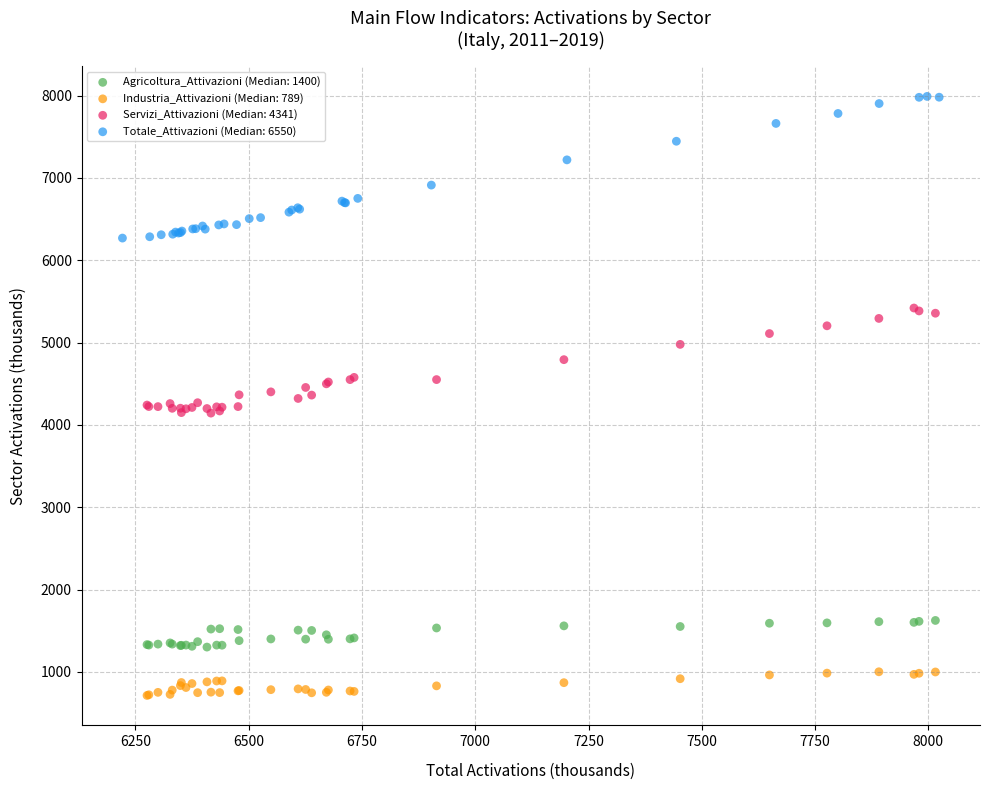

What are all the series names shown in the legend?

Agricoltura_Attivazioni (Median: 1400), Industria_Attivazioni (Median: 789), Servizi_Attivazioni (Median: 4341), Totale_Attivazioni (Median: 6550)